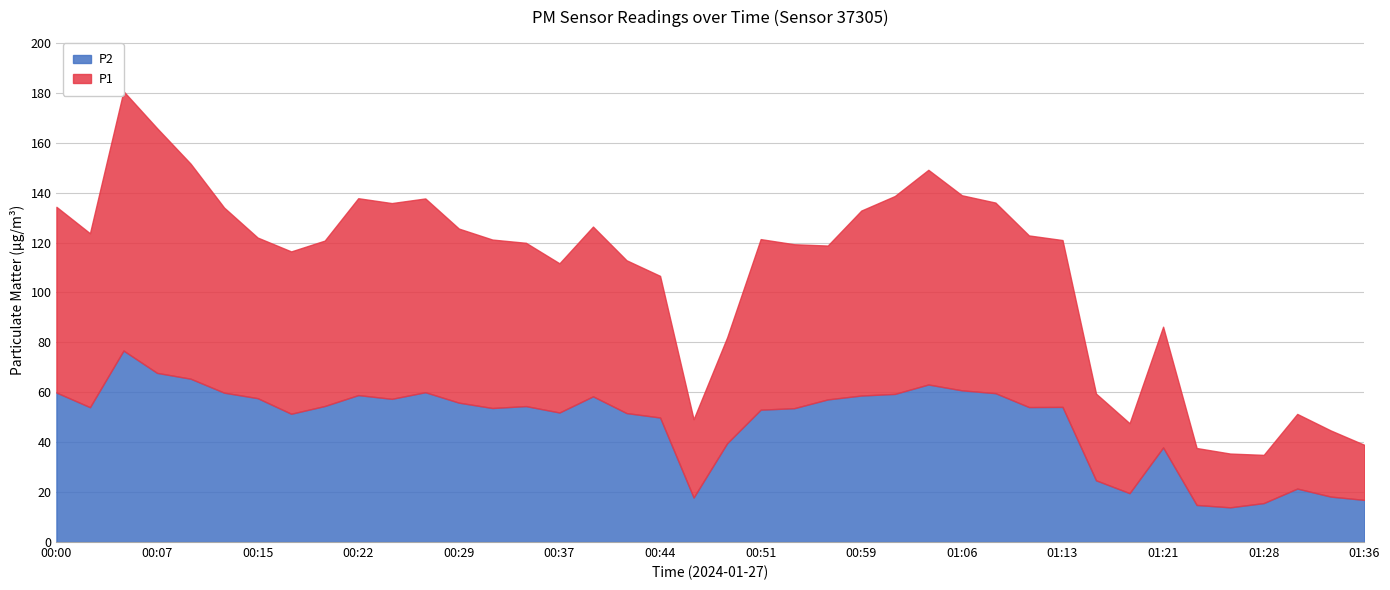

Which series has the largest range (max minus min)?

P1